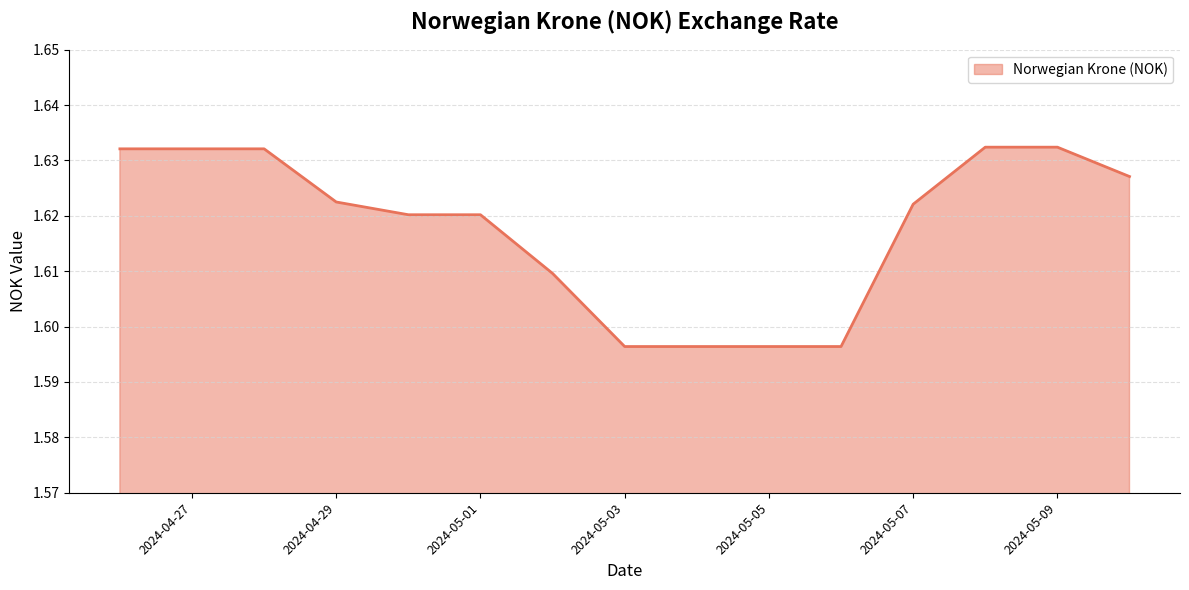

Reading left to right, transcribe all the data shown in this chart.

2024-04-26=1.6	2024-04-27=1.6	2024-04-28=1.6	2024-04-29=1.6	2024-04-30=1.6	2024-05-01=1.6	2024-05-02=1.6	2024-05-03=1.6	2024-05-04=1.6	2024-05-05=1.6	2024-05-06=1.6	2024-05-07=1.6	2024-05-08=1.6	2024-05-09=1.6	2024-05-10=1.6